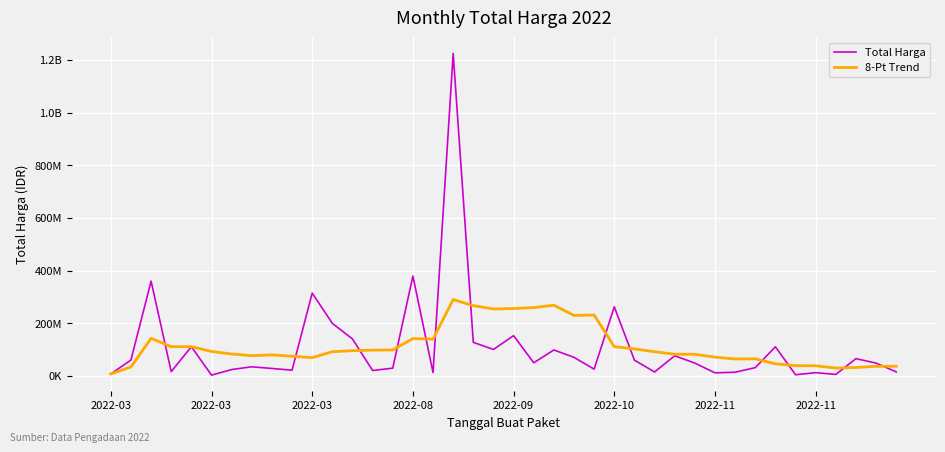

Does the chart have visible grid lines?

Yes